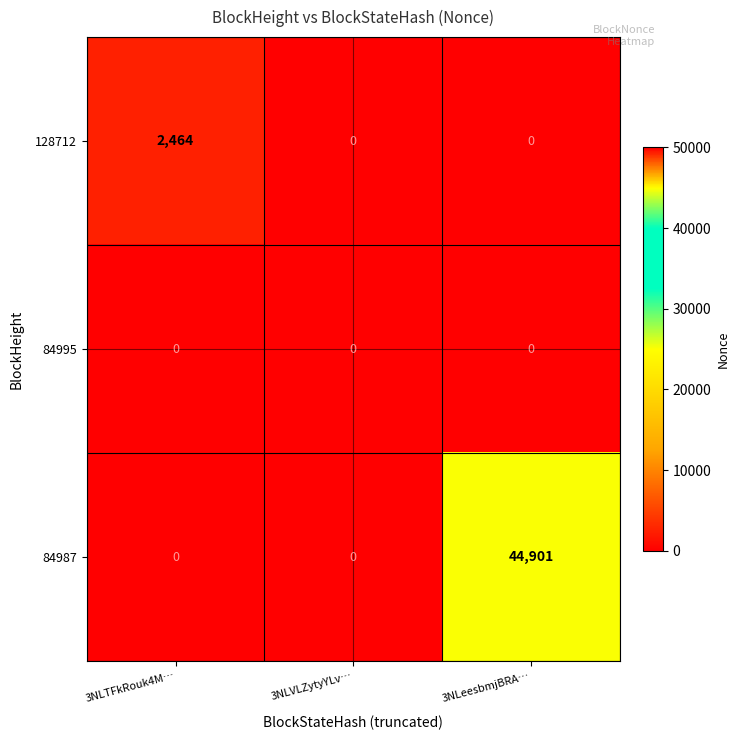

List the series in order of their peak value, lowest first.

84995, 128712, 84987